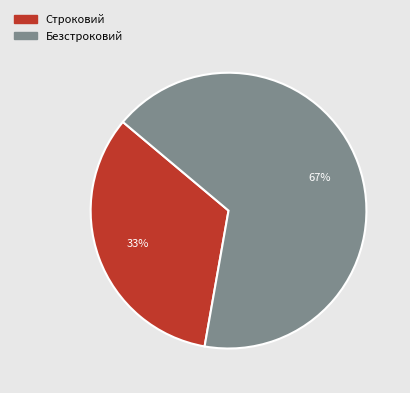

What percentage is the Строковий slice, to the nearest percent?

33%